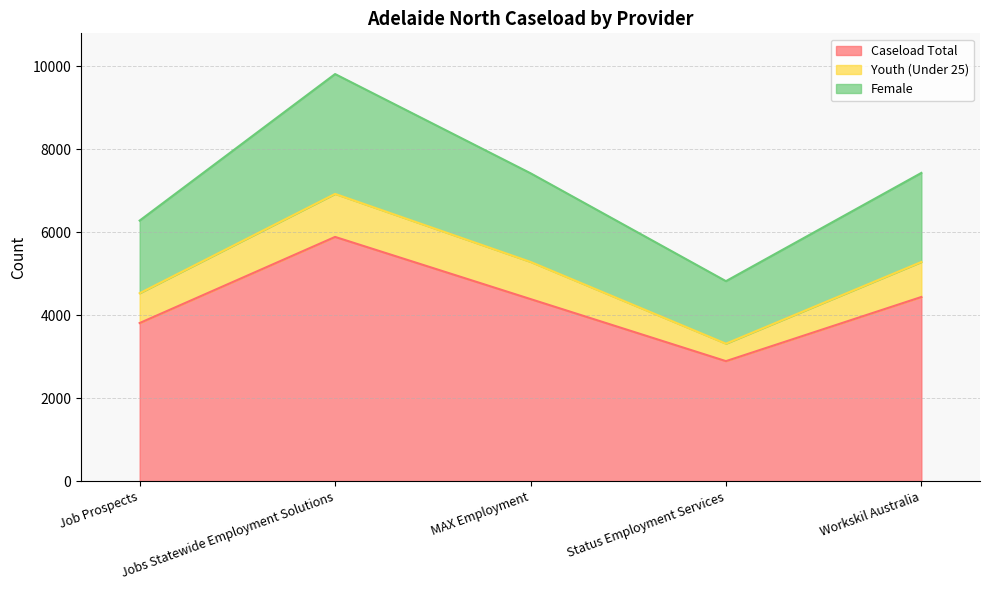

How many lines are shown in the chart?

3